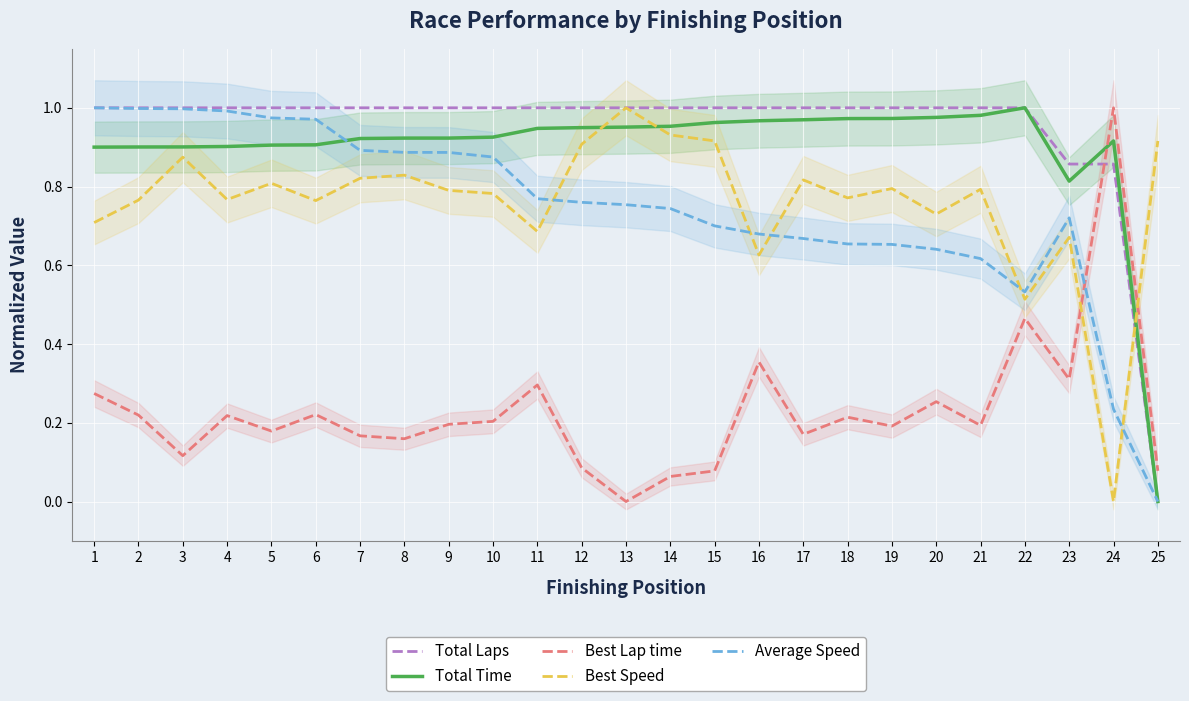

How many intersections are there between Average Speed and Best Lap time?

1